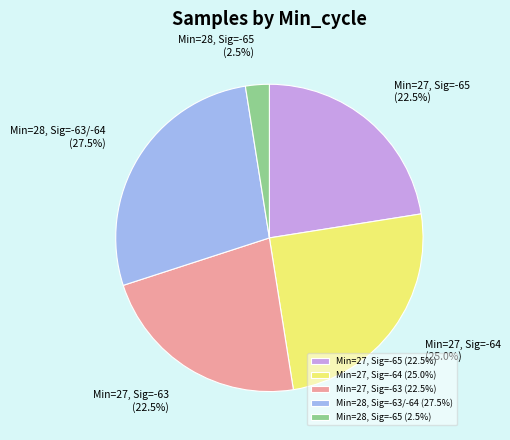

Does any single category account for the majority?

No